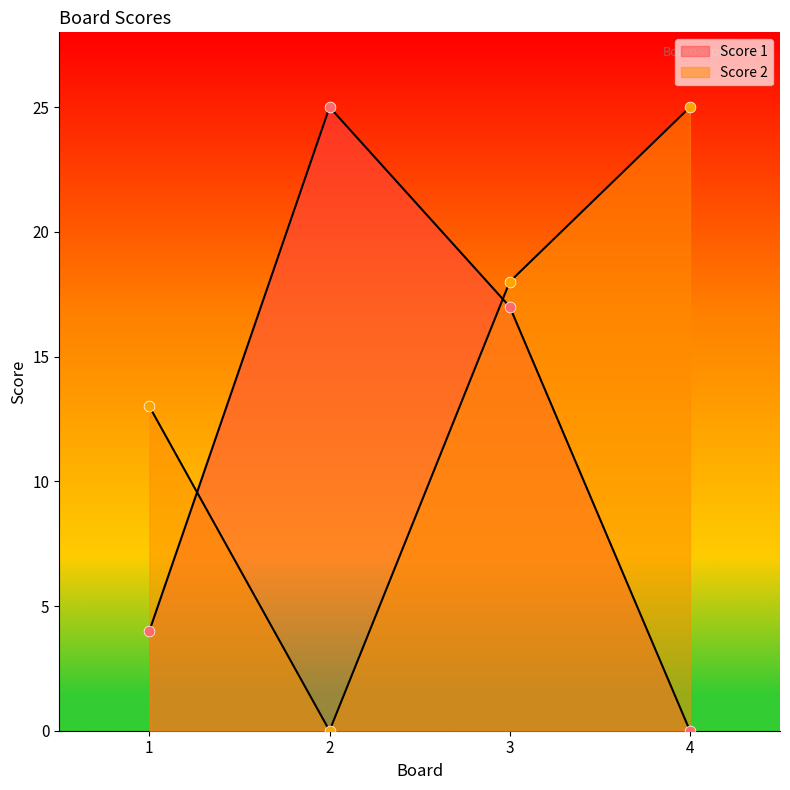

At how many categories does at least one series exceed 24?

2